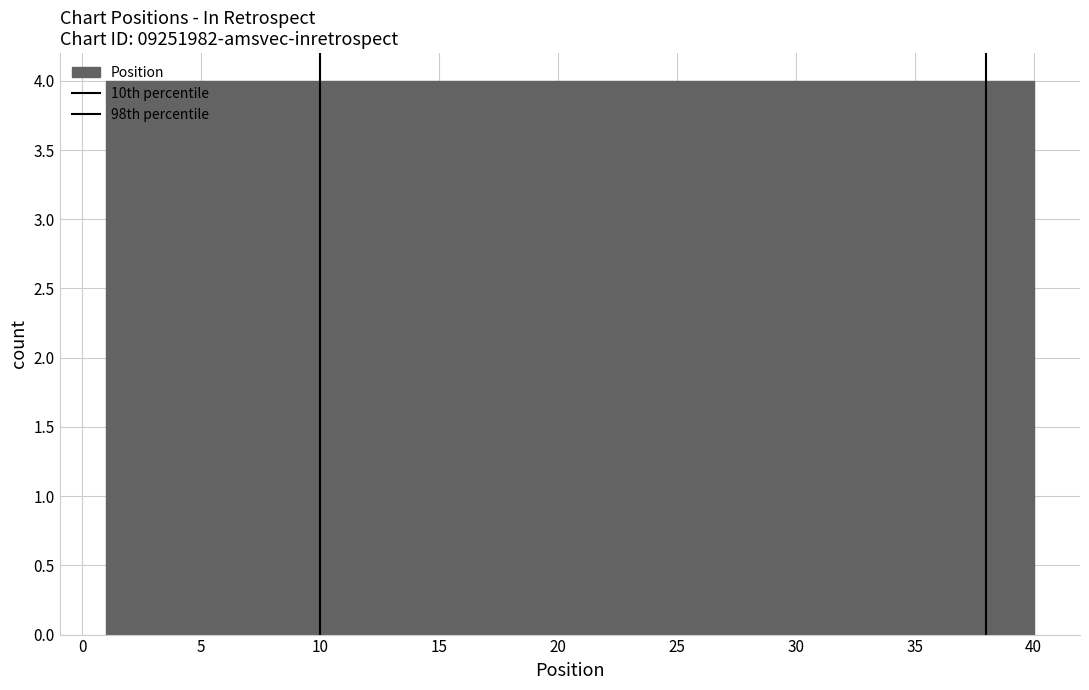

What is the height of the bar covering 20.5 to 24.4 on the x-axis? Neither the bar edges nor the heights are printed on the chart, so give them approximately, as read against the axes.

4